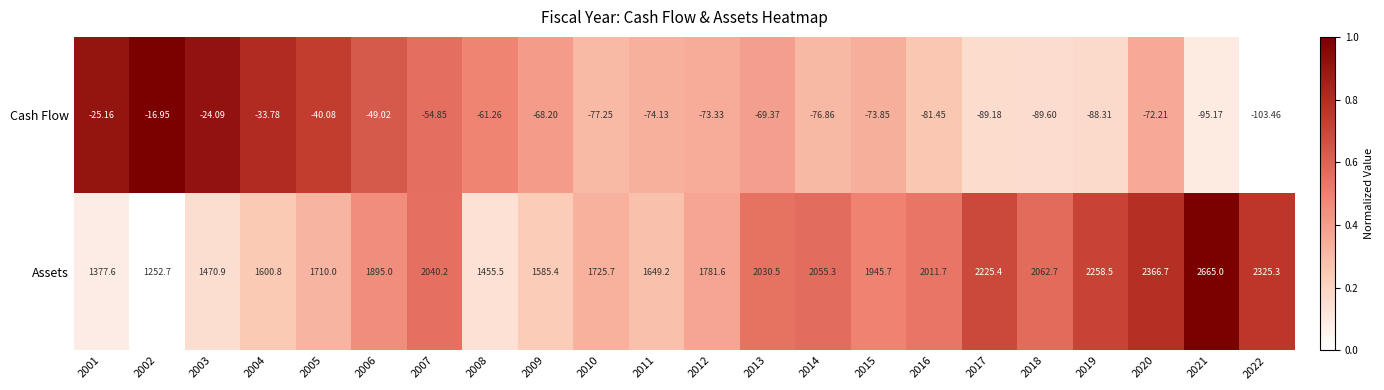

What is the total value across all series at 2005?

1669.9